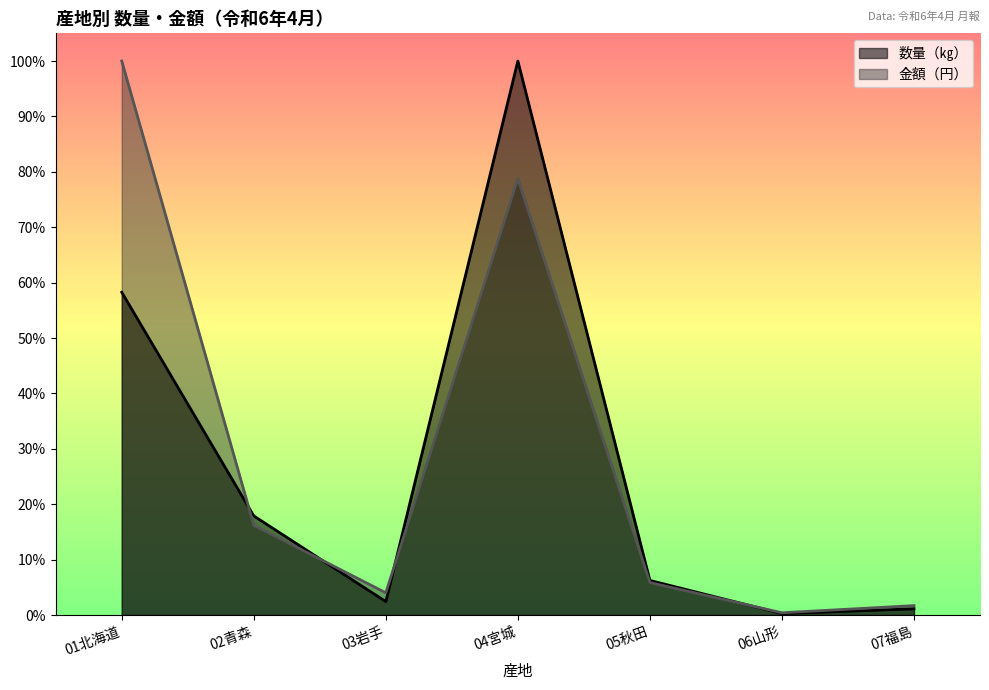

What are all the series names shown in the legend?

数量（㎏）, 金額（円）